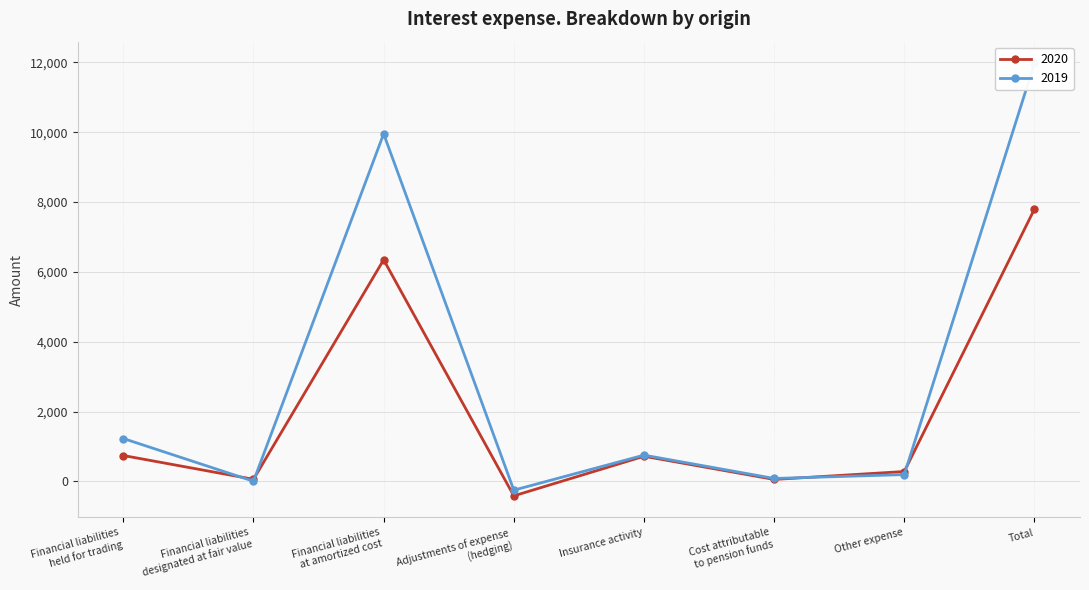

How many values in 2020 are above zero?

7